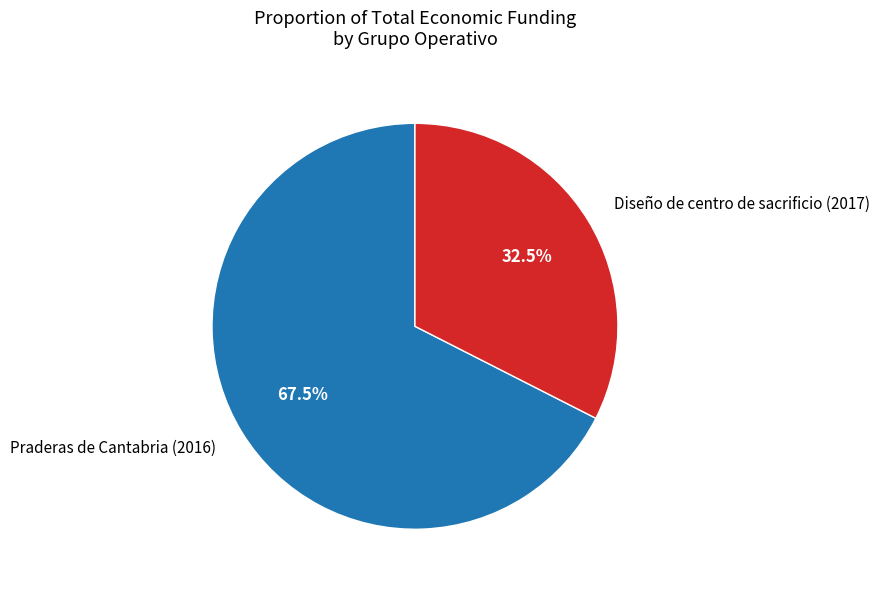

Approximately how many times larger is the value at Diseño de centro de sacrificio (2017) compared to Praderas de Cantabria (2016)?

0.5